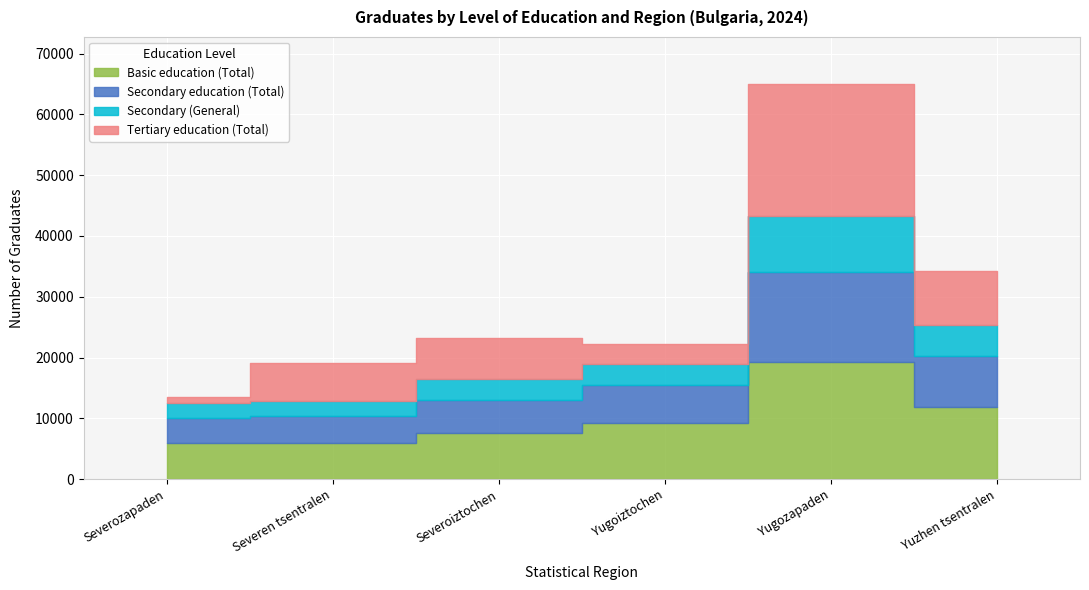

List the labels in order of Secondary education (Total) value, smallest first.

Severozapaden, Severen tsentralen, Severoiztochen, Yugoiztochen, Yuzhen tsentralen, Yugozapaden